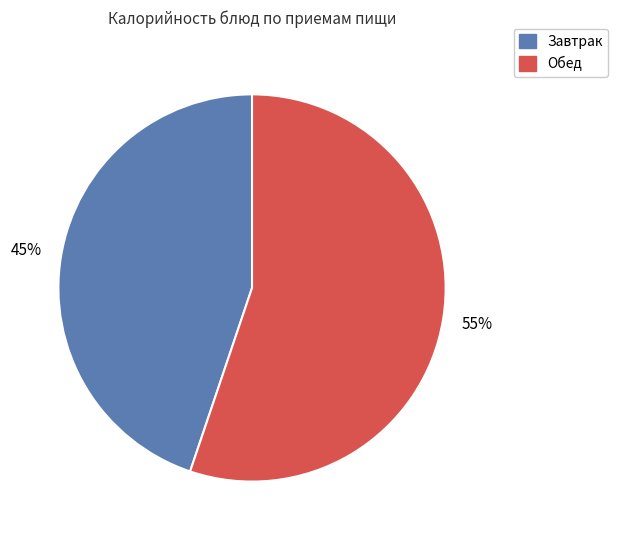

Does any single category account for the majority?

Yes